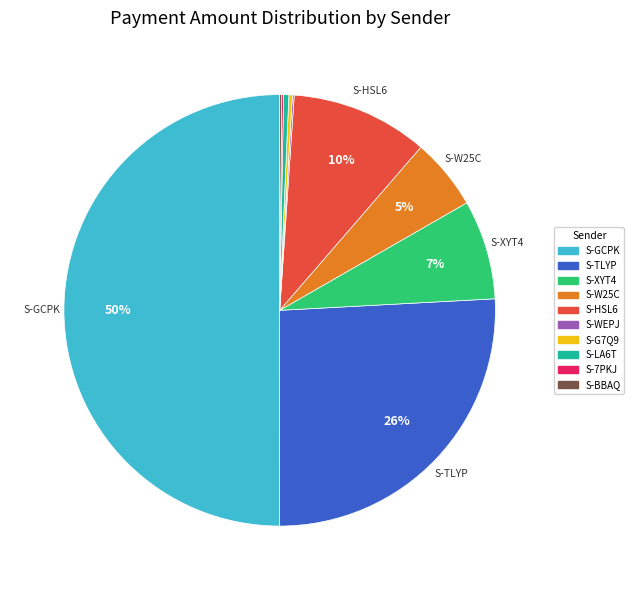

To the nearest percent, what is the average slice percentage?

10%